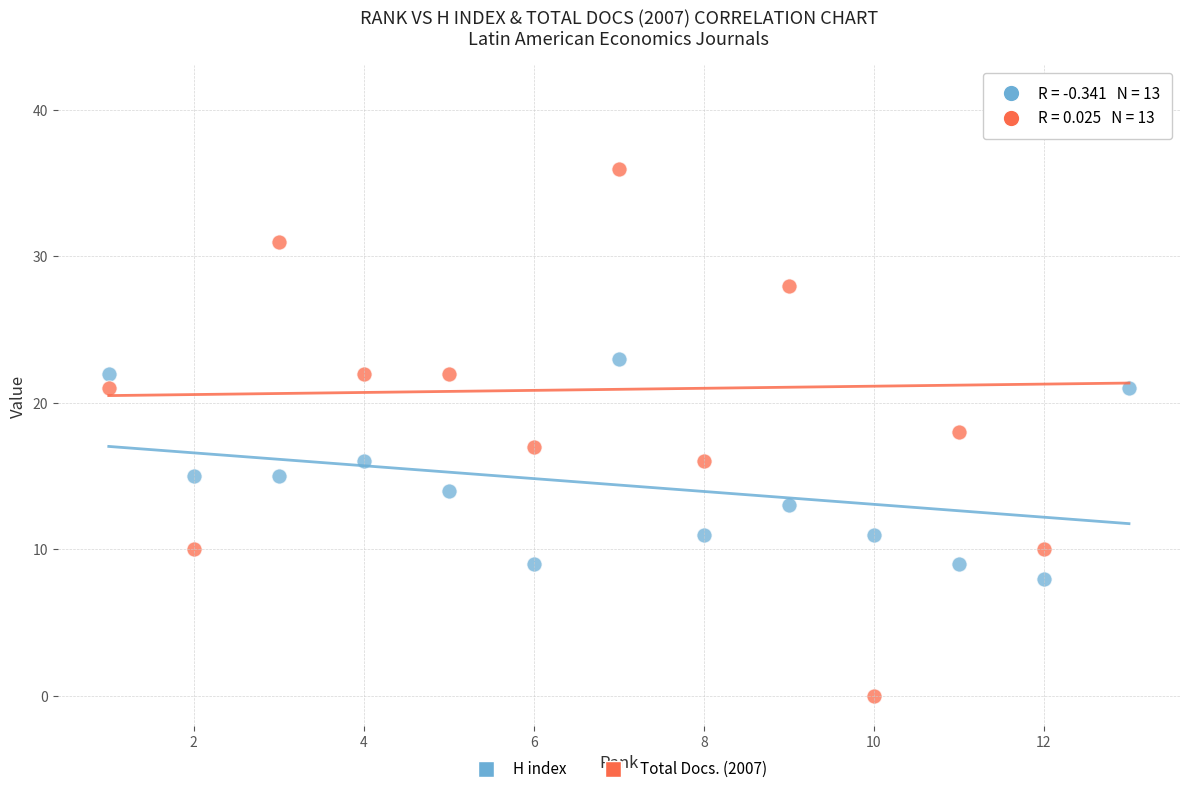

Across all data points, what is the range of Y values (max minus min)?

41